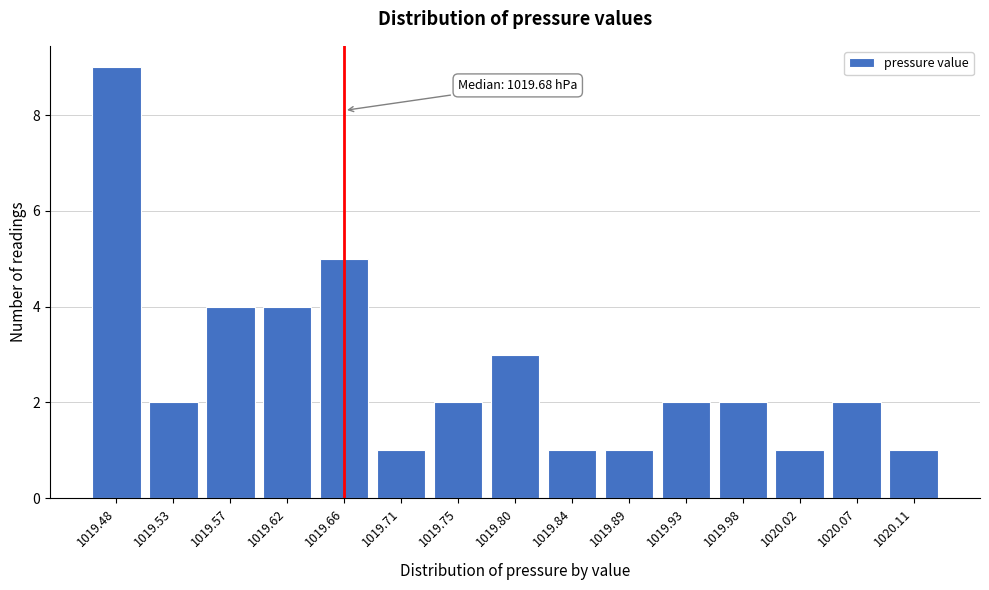

Reading left to right, transcribe all the data shown in this chart.

9	2	4	4	5	1	2	3	1	1	2	2	1	2	1